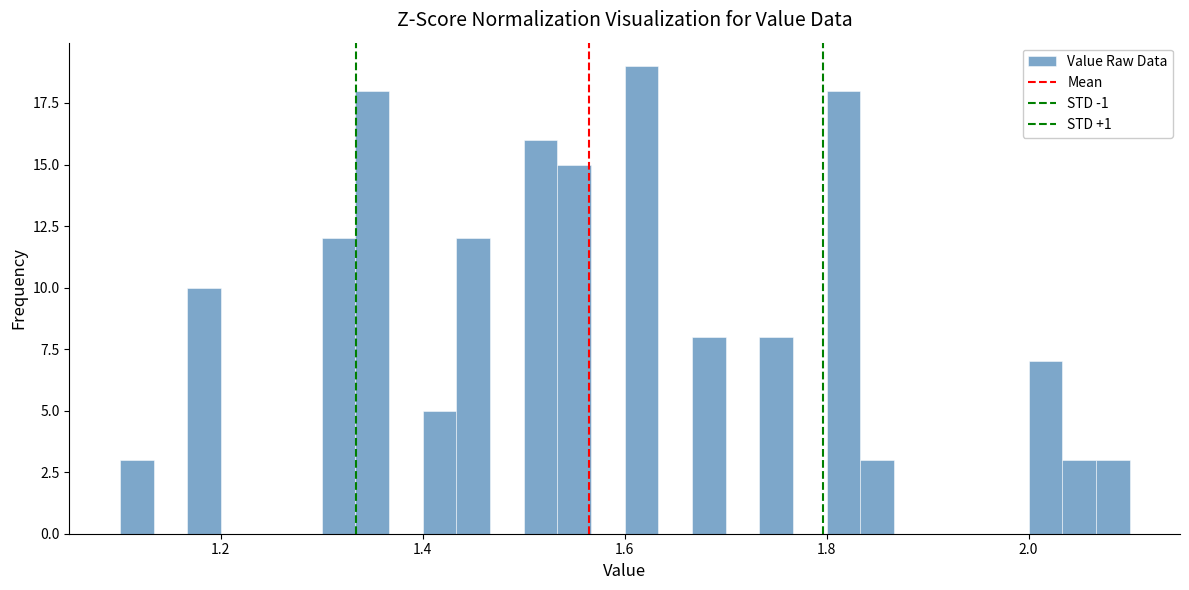

Read against the x-axis, roughly where is the centre of the tallest bar?

1.62